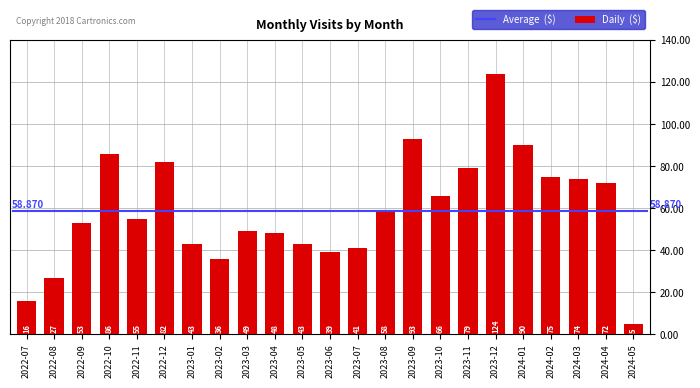

How many data points are less than 55?

11